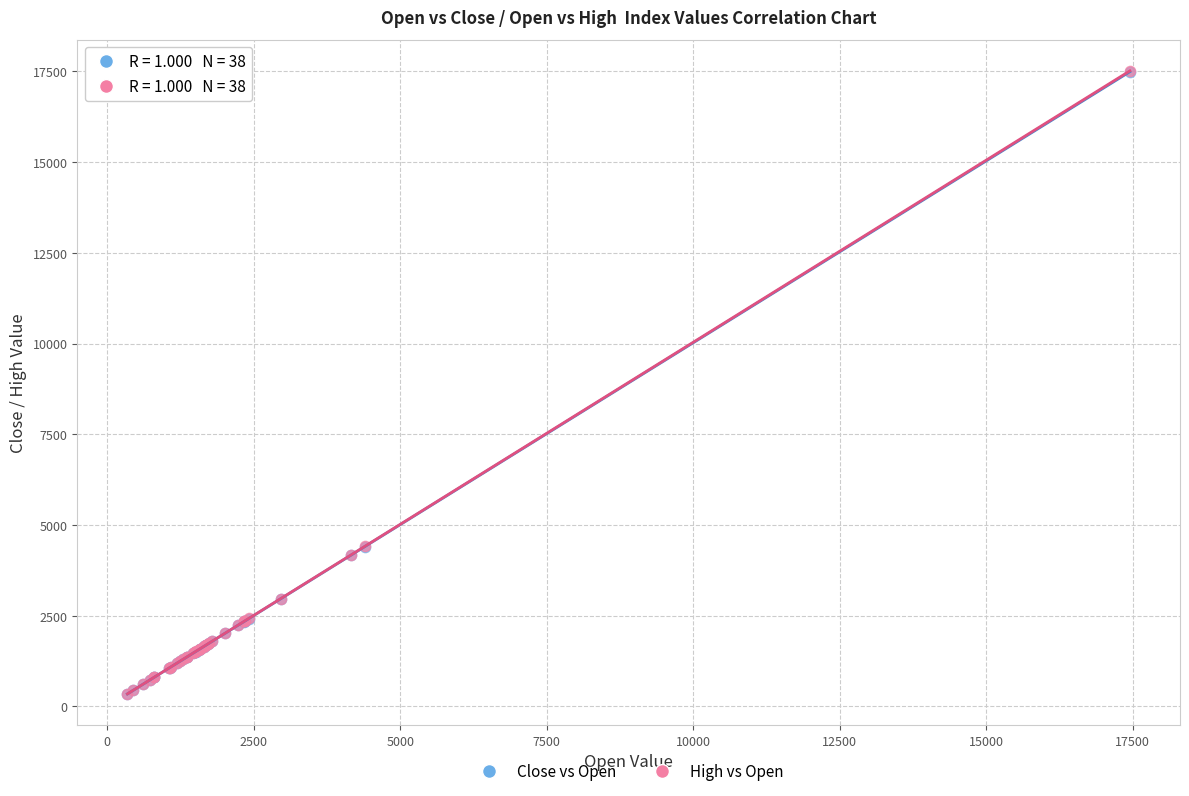

Which series has the widest spread of Y values?

High vs Open